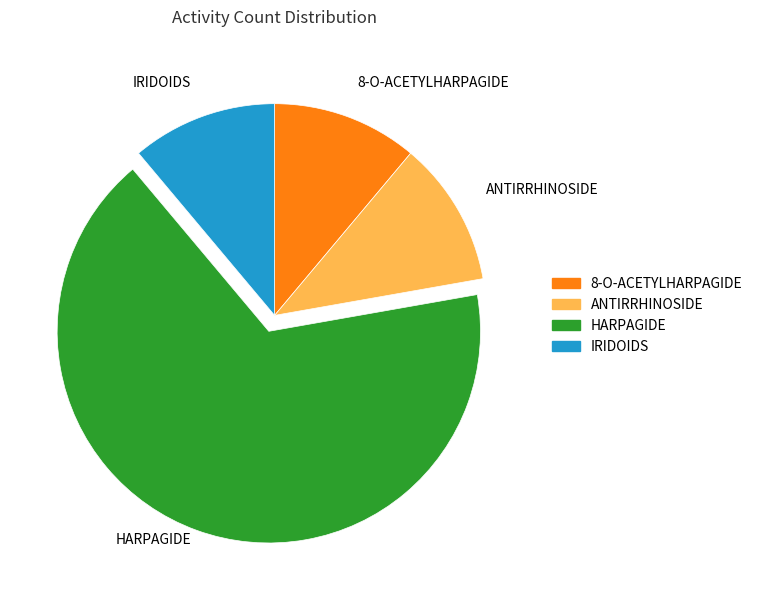

True or false: HARPAGIDE accounts for 76% of the total.

False